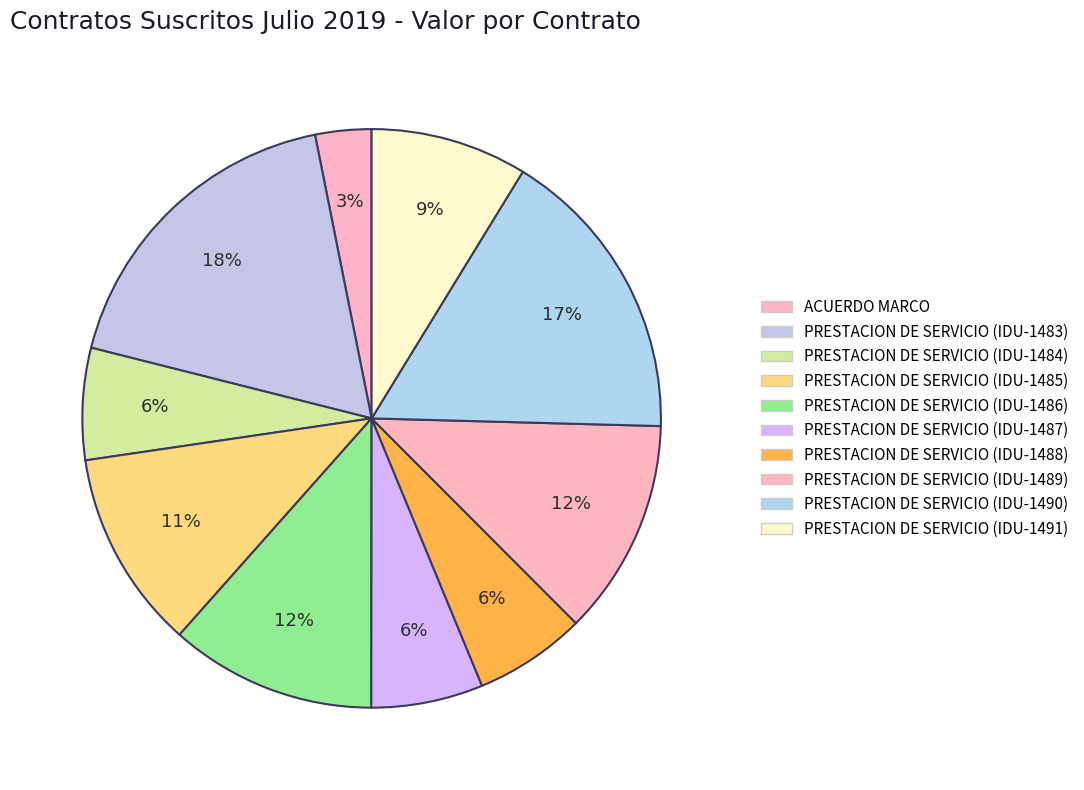

To the nearest percent, what is the difference between the largest and smallest slice percentages?

15%